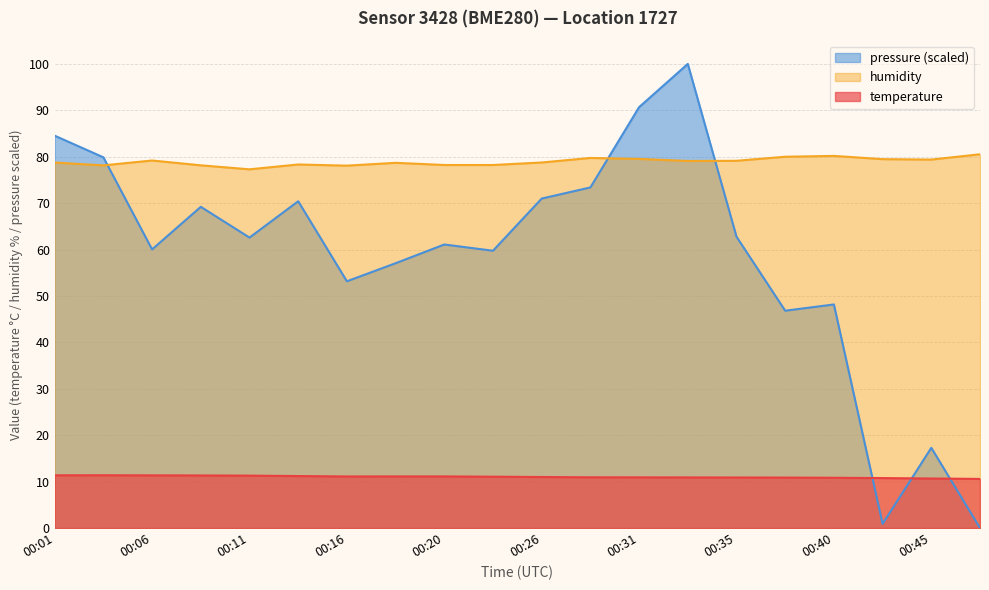

Read the temperature value at 00:38.

10.9